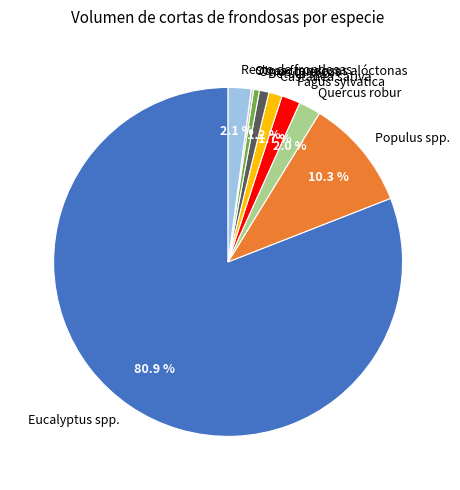

What percentage is NOT represented by Populus spp.?

89.7%